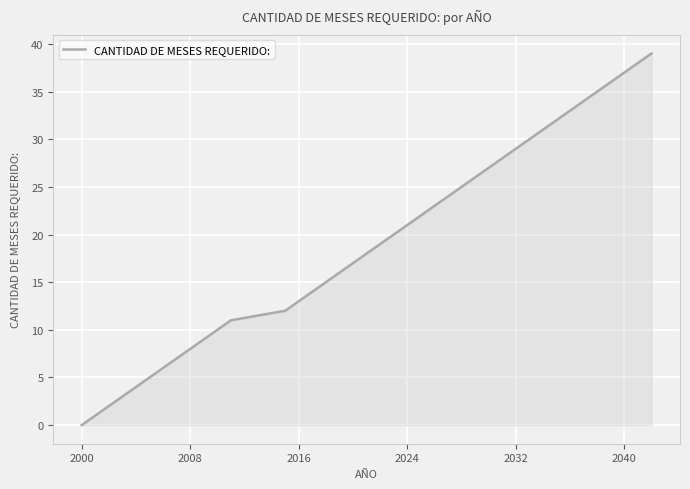

What is the greatest value displayed?

39